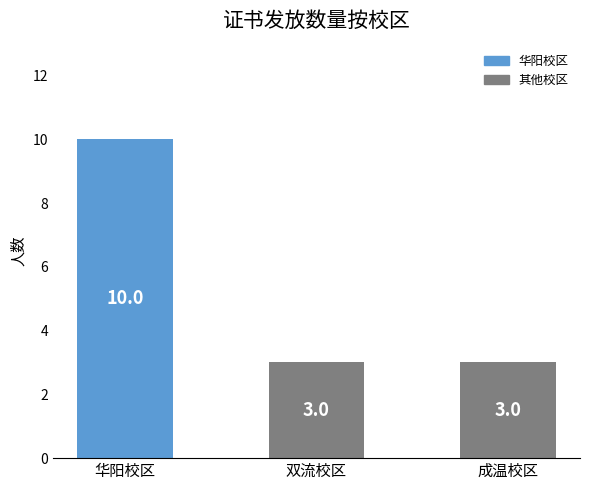

How many bars are there in total?

3